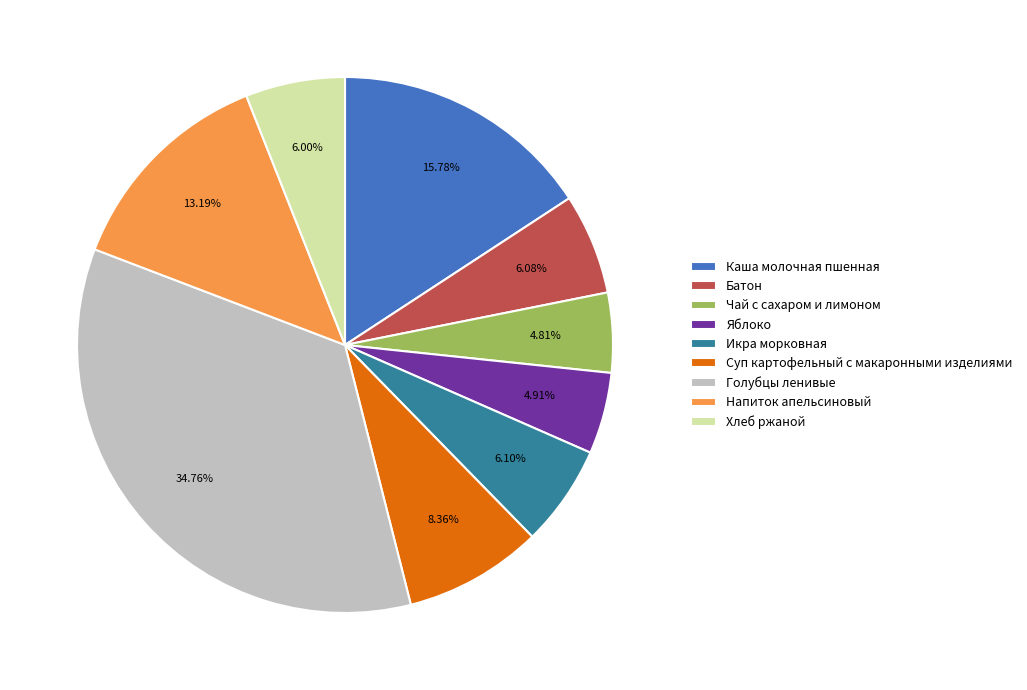

How many segments does this pie chart have?

9